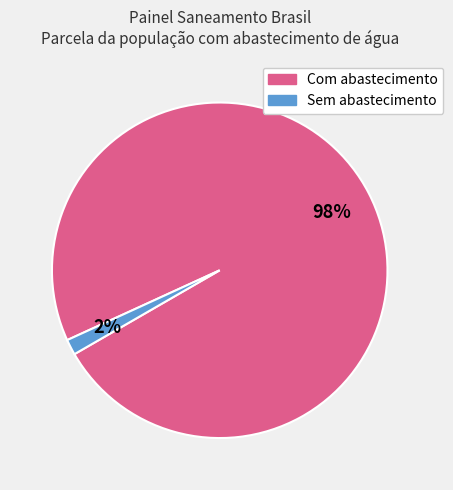

Is there a majority slice in this chart?

Yes